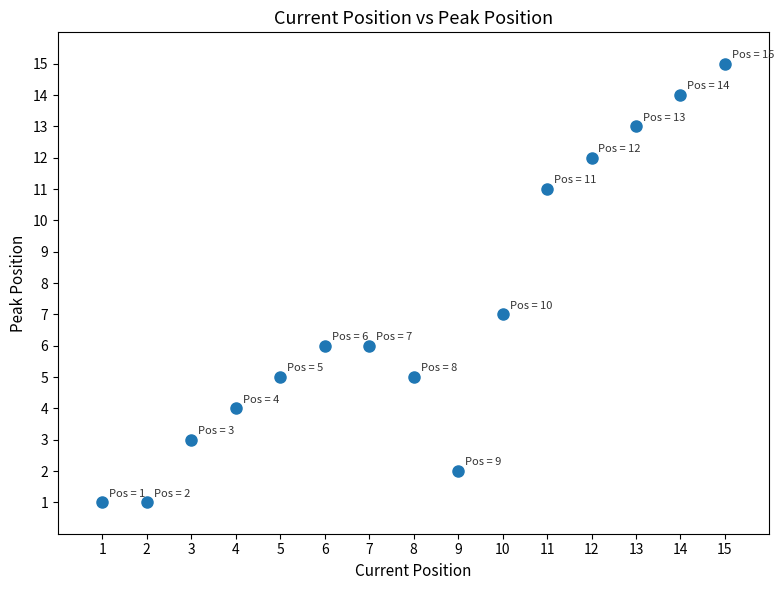

What Y value in the scatter plot is closest to 8?

7